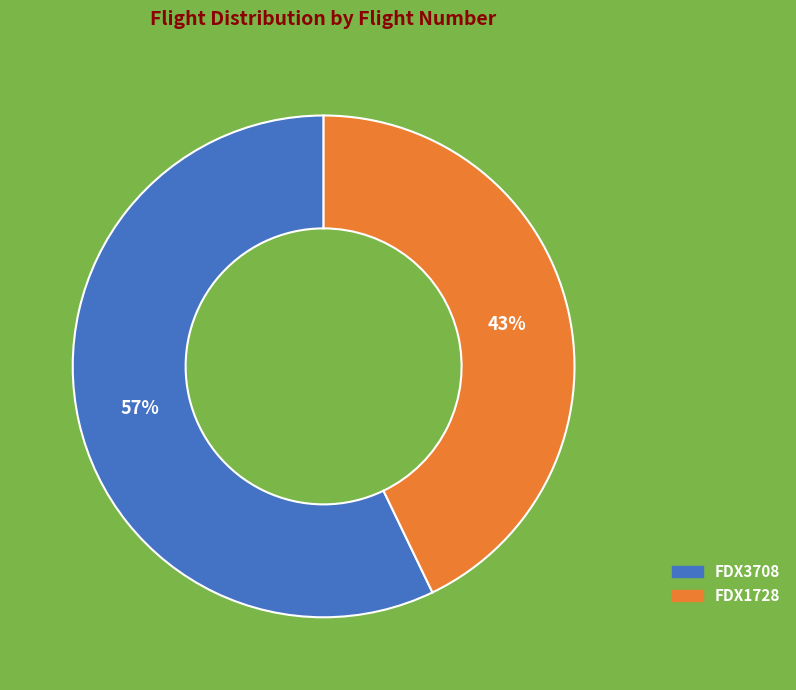

To the nearest percent, what percentage of the pie is FDX3708?

57%